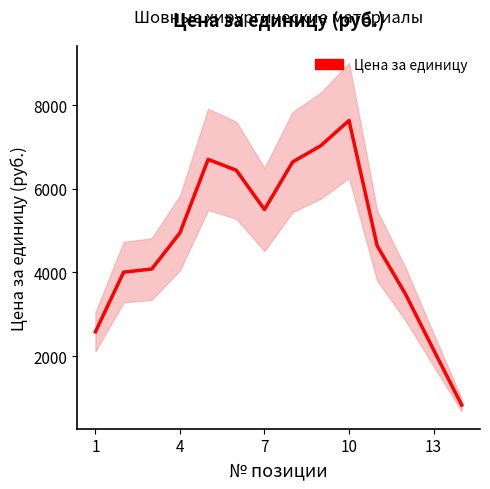

How many data points does each series have?

14